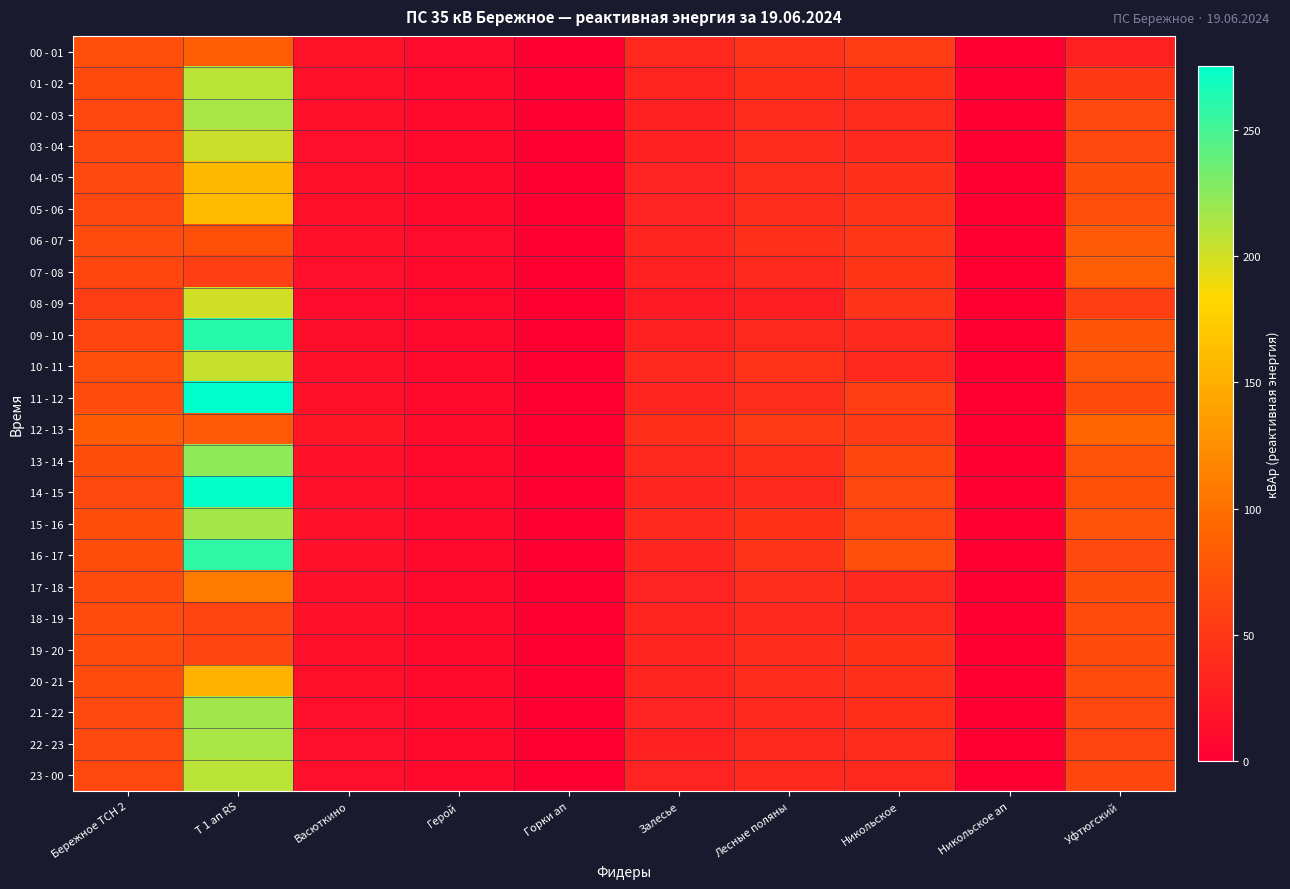

At how many categories does at least one series exceed 224?

1